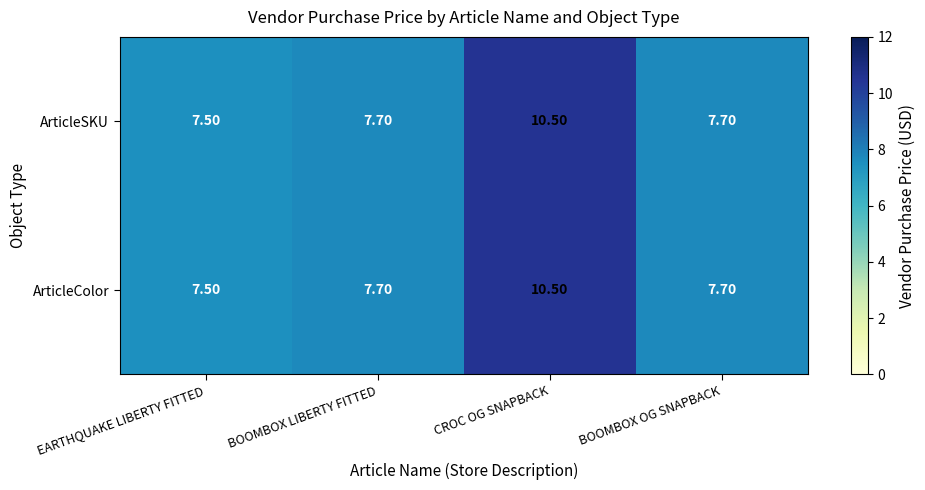

At which category is the sum across all series the highest?

CROC OG SNAPBACK